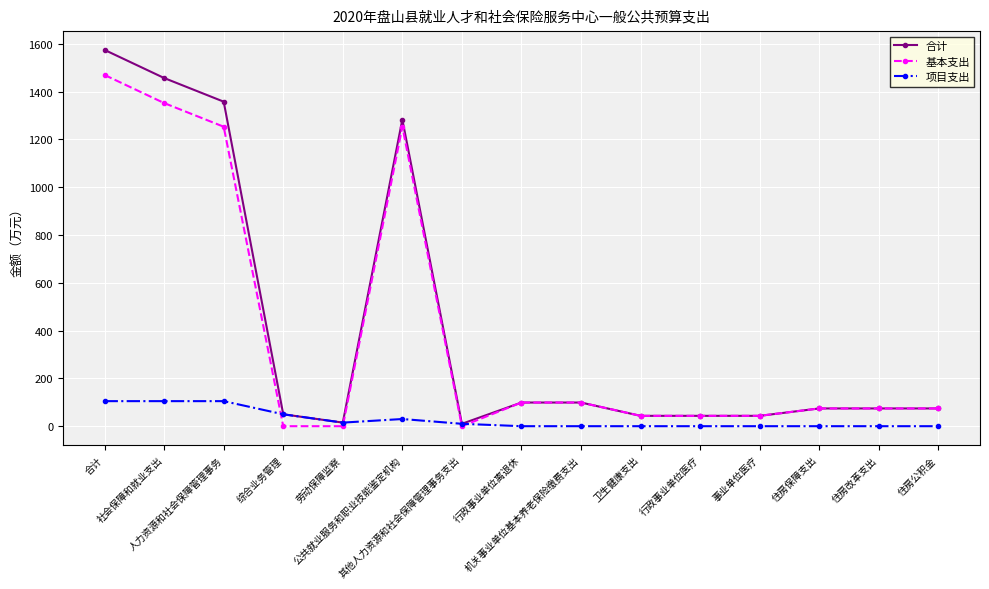

After their last crossing, which series has the higher values: 项目支出 or 基本支出?

基本支出